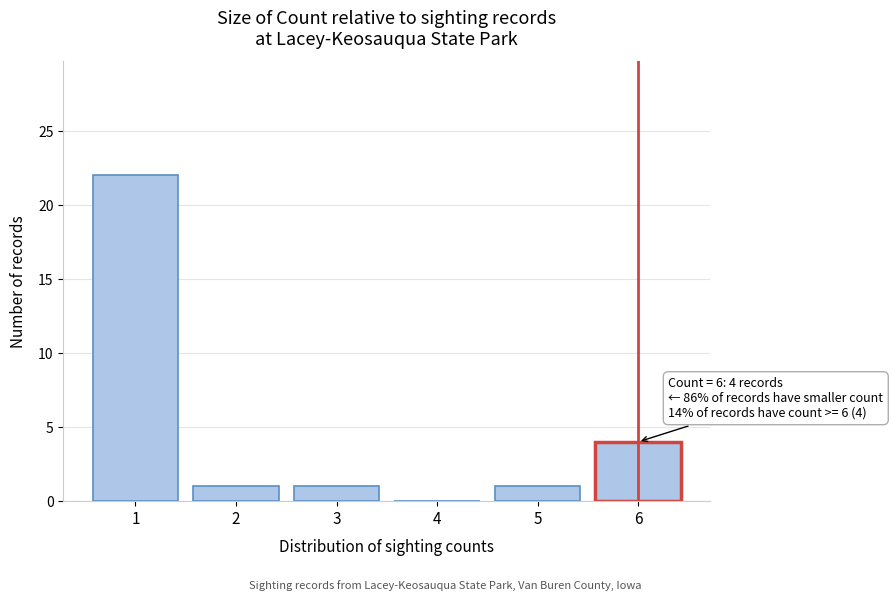

Reading right to left, what are all the values shown in this chart?

6=4	5=1	4=0	3=1	2=1	1=22